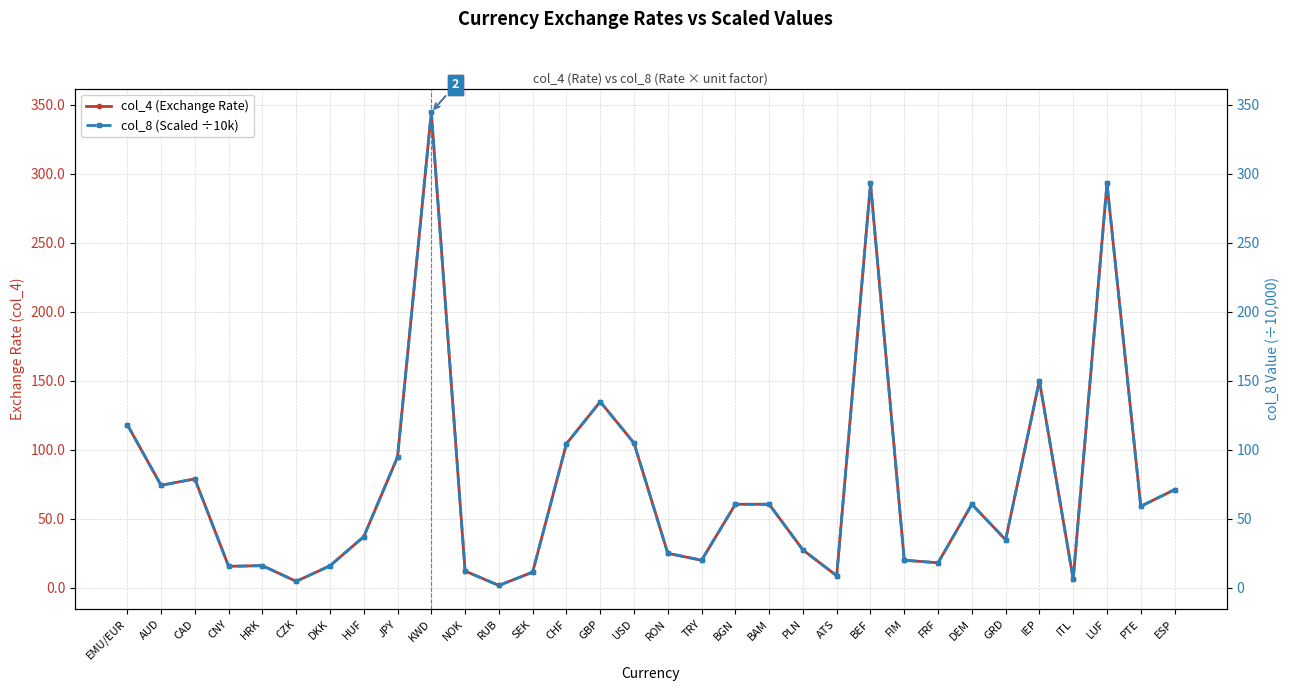

Reading left to right, what are all the values shown in this chart?

col_4 (Exchange Rate): EMU/EUR=118.2	AUD=74.2	CAD=78.8	CNY=15.5	HRK=15.9	CZK=4.6	DKK=15.8	HUF=36.9	JPY=94.7	KWD=344.6	NOK=12.0	RUB=1.6	SEK=11.3	CHF=104.3	GBP=134.8	USD=104.8	RON=24.9	TRY=19.9	BGN=60.4	BAM=60.4	PLN=27.3	ATS=8.6	BEF=293.0	FIM=19.9	FRF=18.0	DEM=60.4	GRD=34.7	IEP=150.1	ITL=6.1	LUF=293.0	PTE=59.0	ESP=71.0
col_8 (Scaled ÷10k): EMU/EUR=118.2	AUD=74.2	CAD=78.8	CNY=15.5	HRK=15.9	CZK=4.6	DKK=15.8	HUF=36.9	JPY=94.7	KWD=344.6	NOK=12.0	RUB=1.6	SEK=11.3	CHF=104.3	GBP=134.8	USD=104.8	RON=24.9	TRY=19.9	BGN=60.4	BAM=60.4	PLN=27.3	ATS=8.6	BEF=293.0	FIM=19.9	FRF=18.0	DEM=60.4	GRD=34.7	IEP=150.1	ITL=6.1	LUF=293.0	PTE=59.0	ESP=71.0